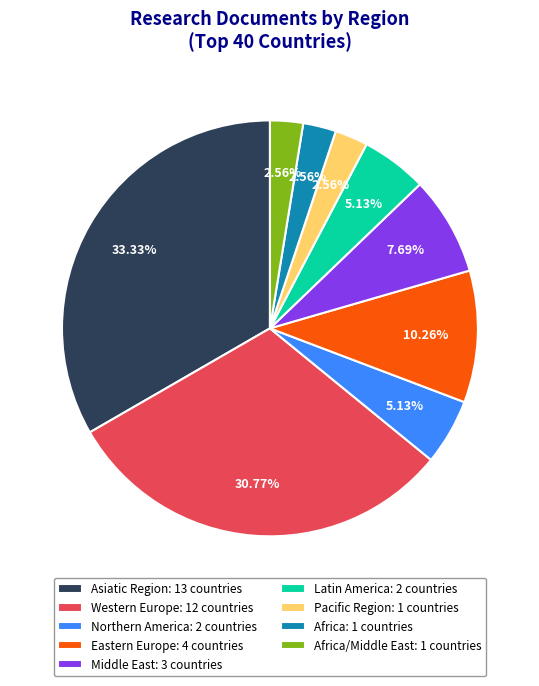

Combined, do Eastern Europe: 4 countries and Latin America: 2 countries account for over 50%?

No